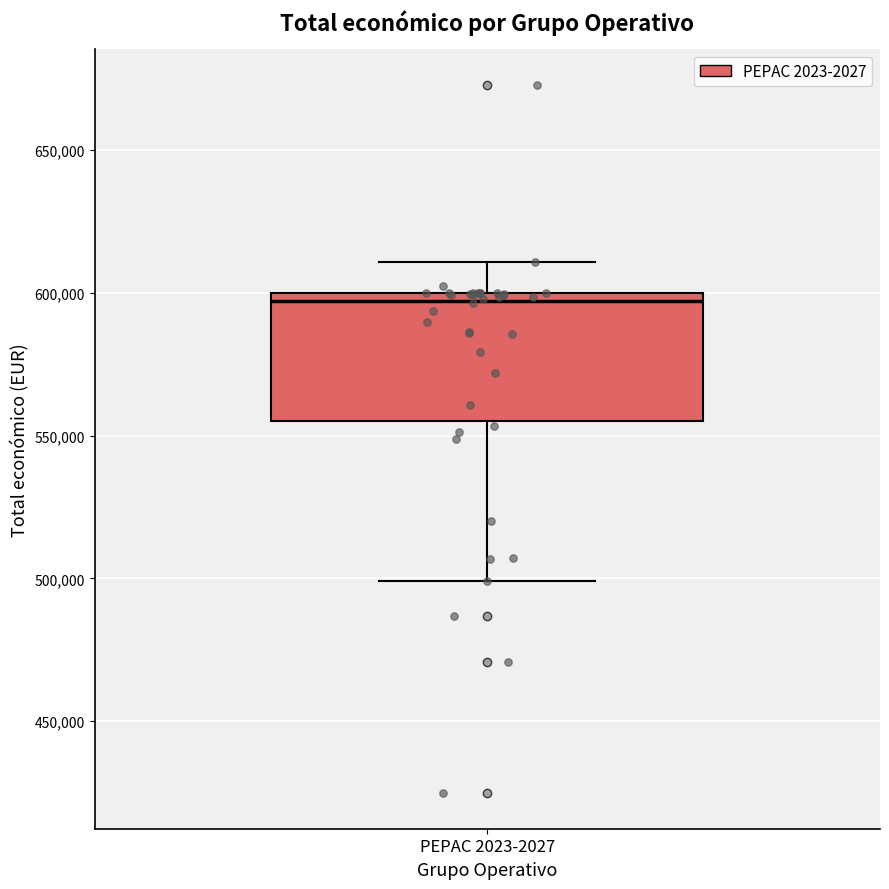

Transcribe this box plot: give where the median line is, the range the box spans, and where the two whiskers end, as read against the y-axis. The values are not printed on the chart, so give them approximately, as read against the axis.

median 595000, box 555000 to 600000, whiskers 500000 to 610000